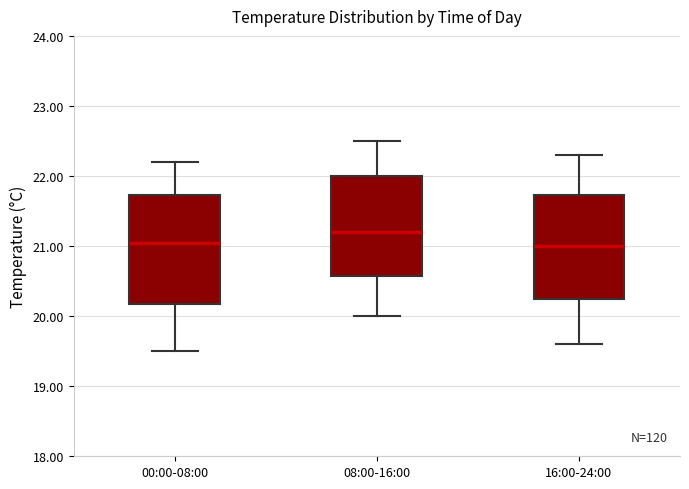

Reading left to right, transcribe this box plot: for each box, give where its median line is, the range the box spans, and where its two whiskers end, as read against the y-axis. The values are not printed on the chart, so give them approximately, as read against the axis.

00:00-08:00: median 21.1, box 20.2 to 21.7, whiskers 19.5 to 22.2
08:00-16:00: median 21.2, box 20.6 to 22.0, whiskers 20.0 to 22.5
16:00-24:00: median 21.0, box 20.3 to 21.7, whiskers 19.6 to 22.3